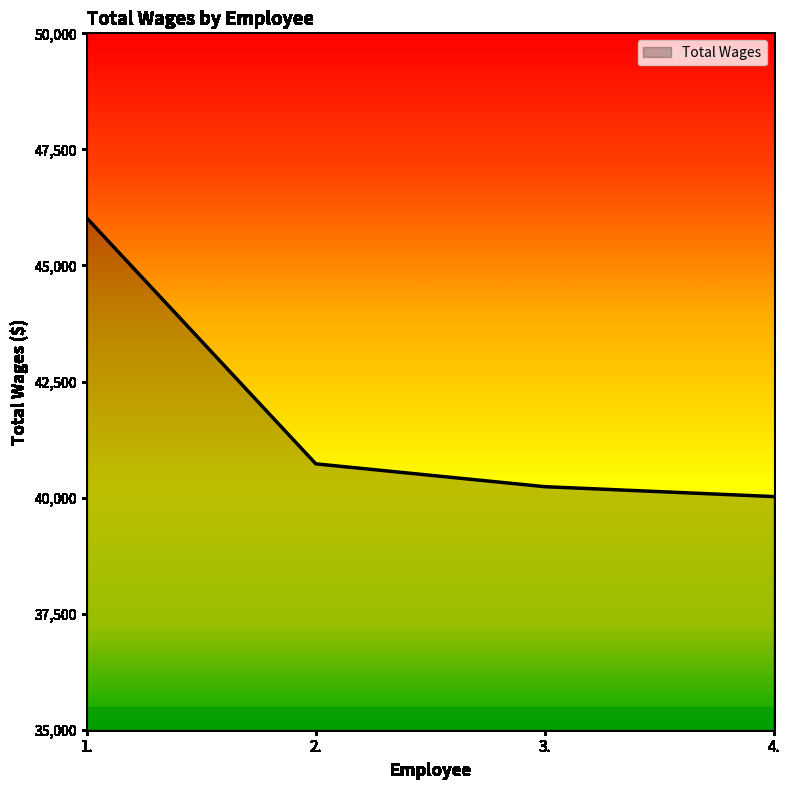

True or false: the data shows 20371 at 1..

False